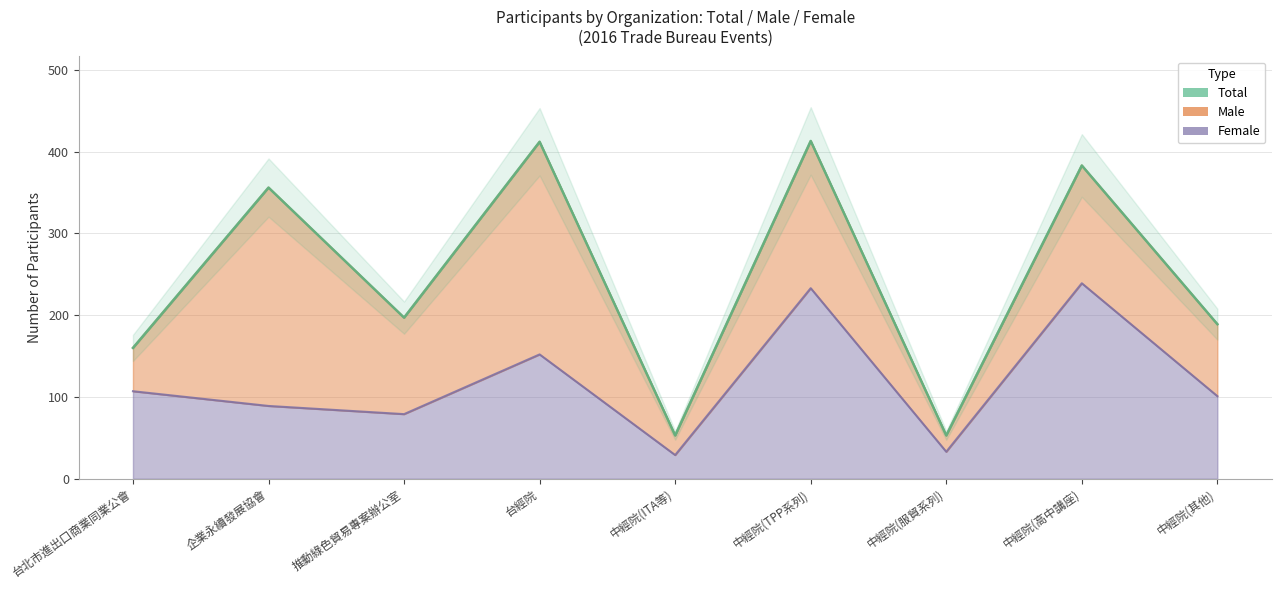

In female, how many points are lower than both neighbors (excluding endpoints)?

3